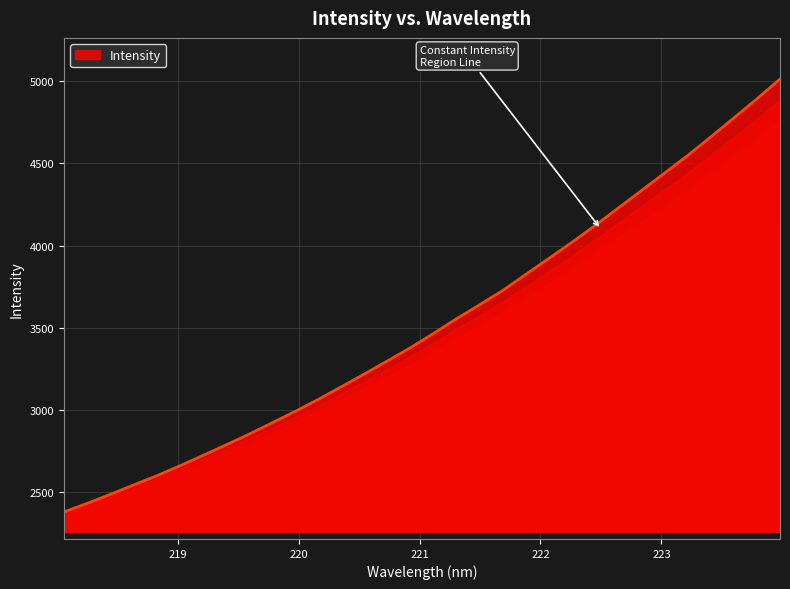

What is the minimum value shown in the chart?

2380.0